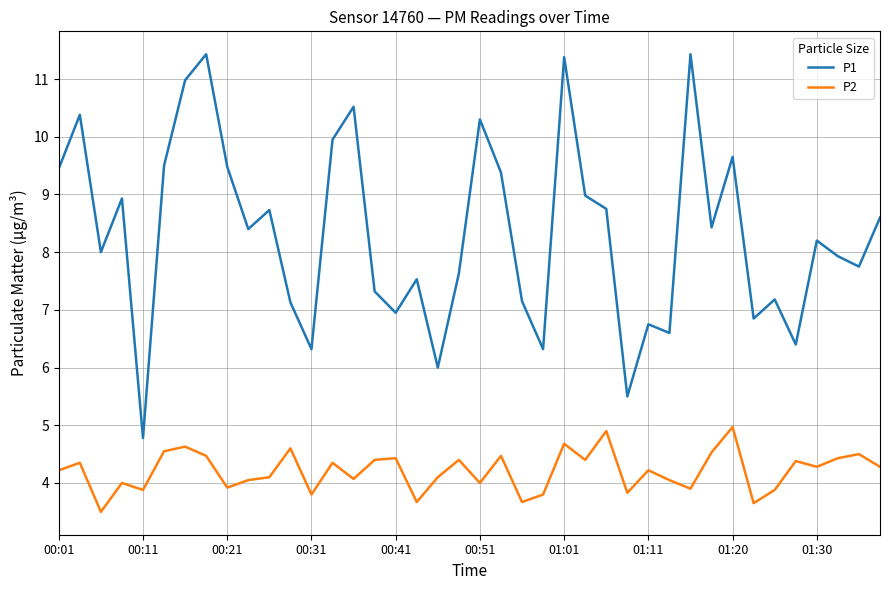

What is the difference between the maximum and minimum values in the P2 series?

1.5